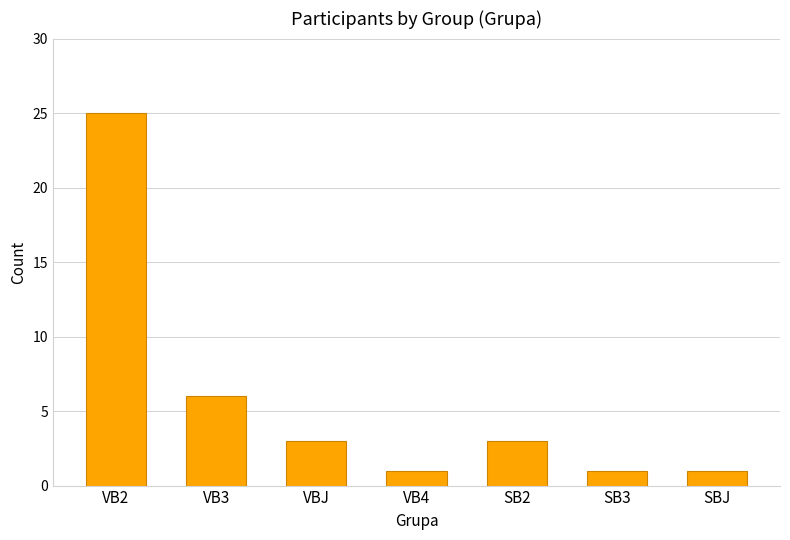

How many categories are shown in the chart?

7